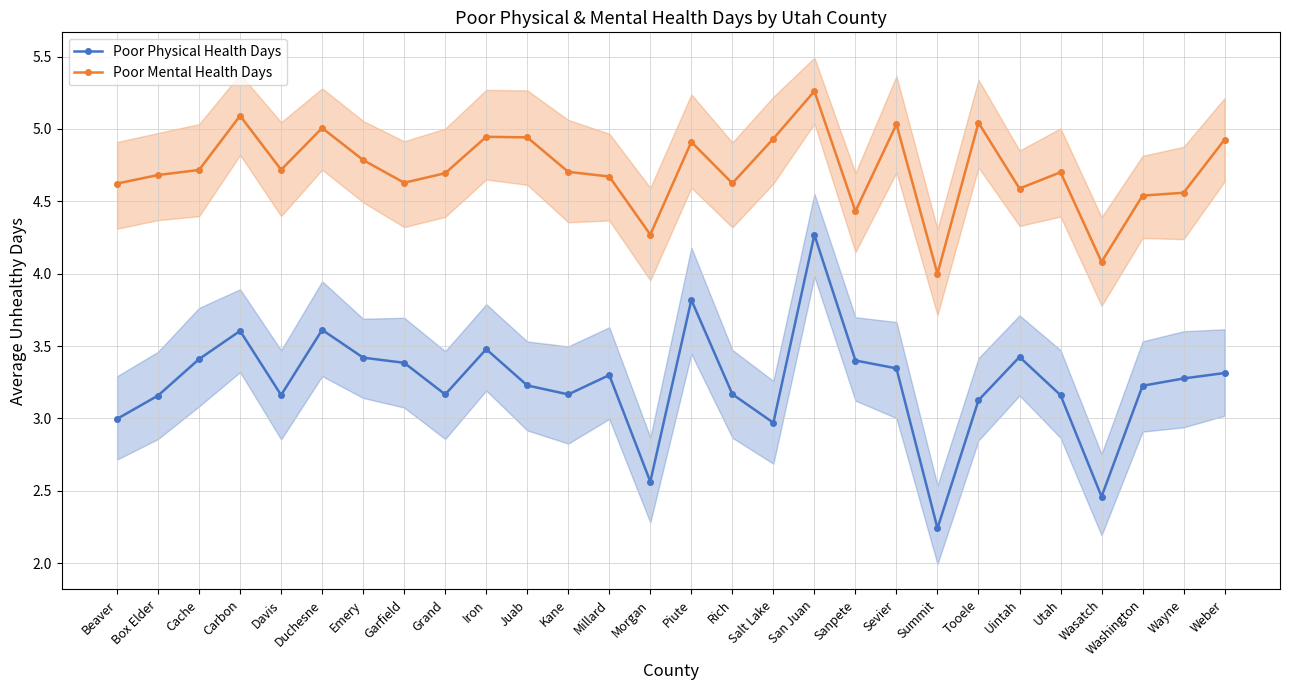

Where is Poor Physical Health Days nearest to the value 3?

Beaver